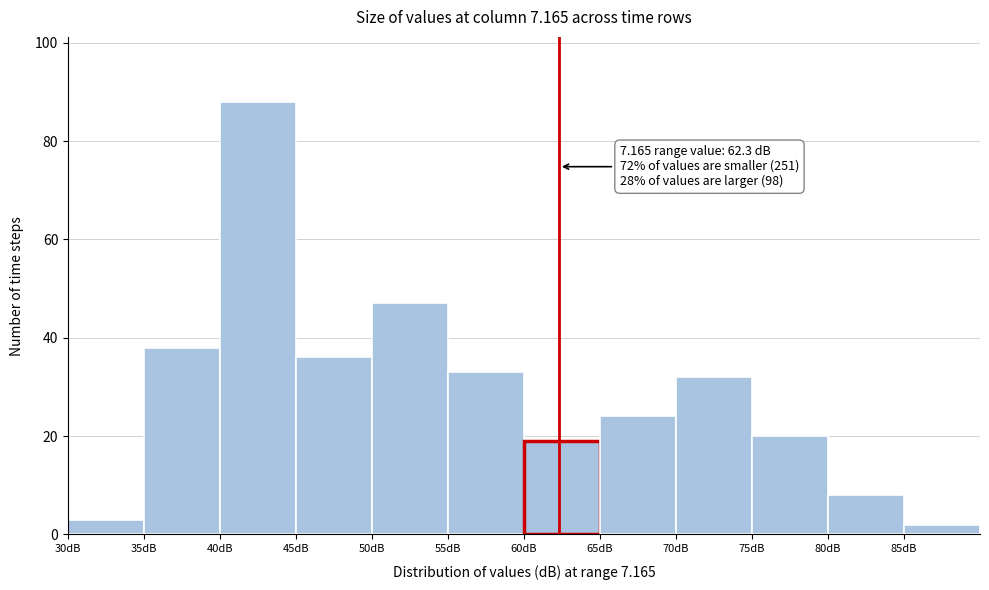

Which range on the x-axis has the tallest bar?

40 to 45